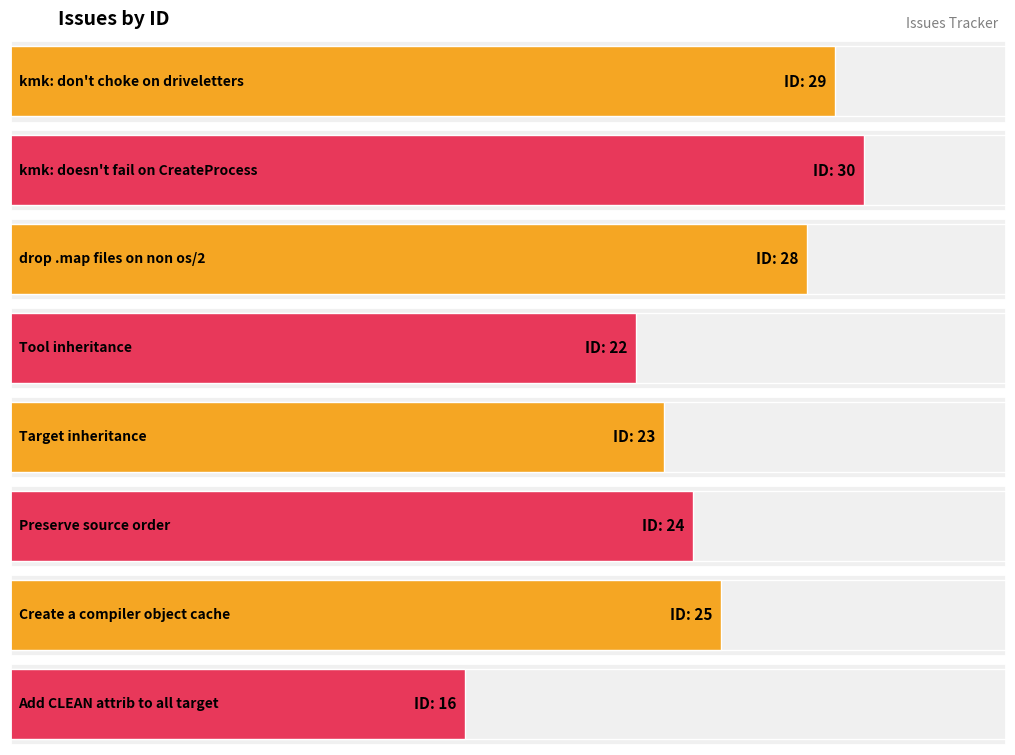

Reading right to left, what are all the values shown in this chart?

16	25	24	23	22	28	30	29